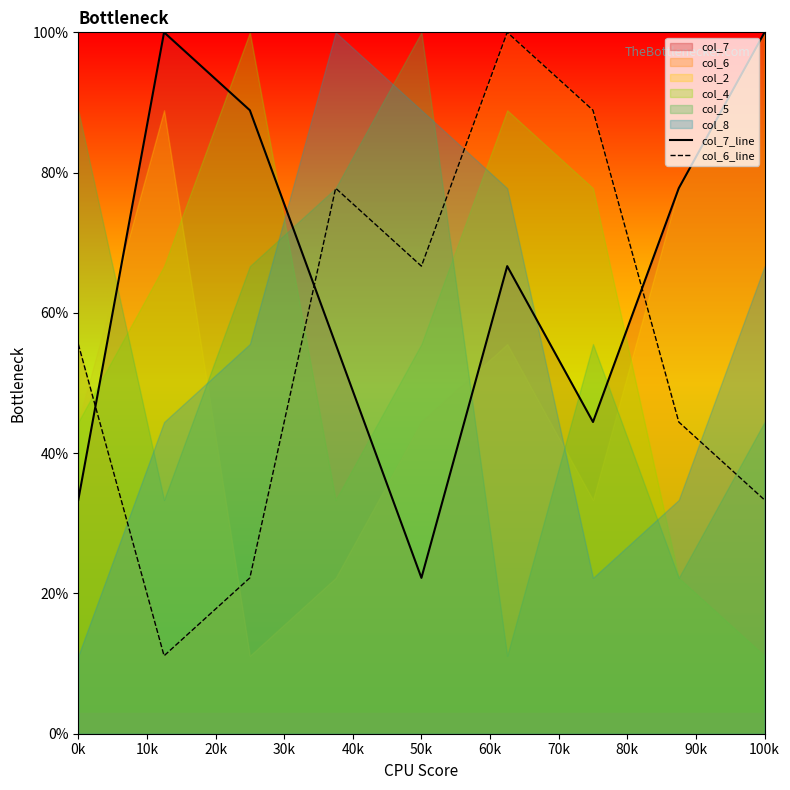

How many categories are shown in the chart?

9